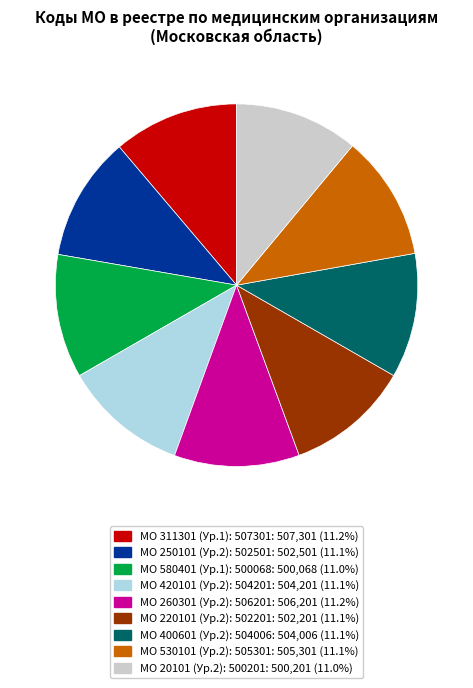

Is there a majority slice in this chart?

No